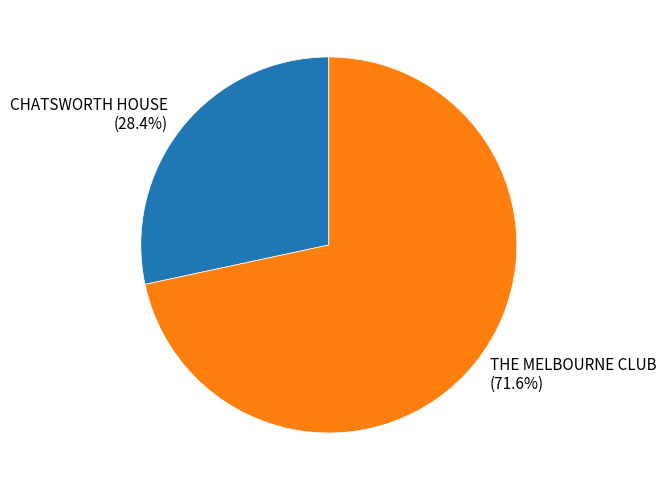

Between THE MELBOURNE CLUB and CHATSWORTH HOUSE, which is larger?

THE MELBOURNE CLUB